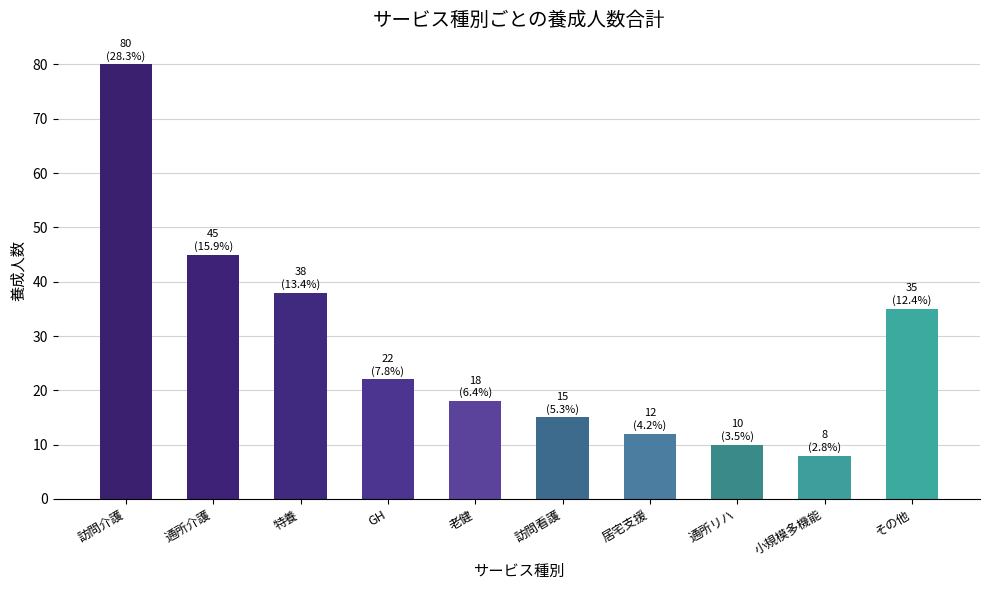

Approximately how many times larger is the value at GH compared to 特養?

0.6